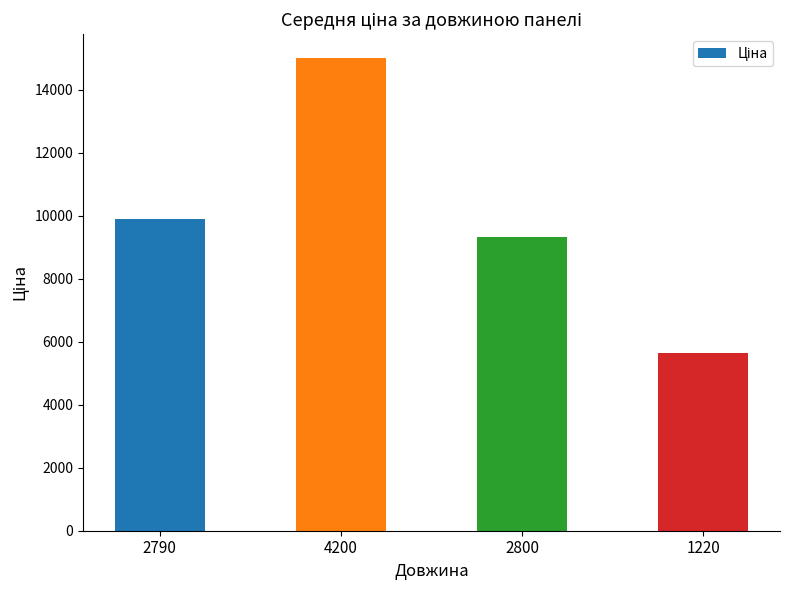

Count the number of values greater than 9908.

2